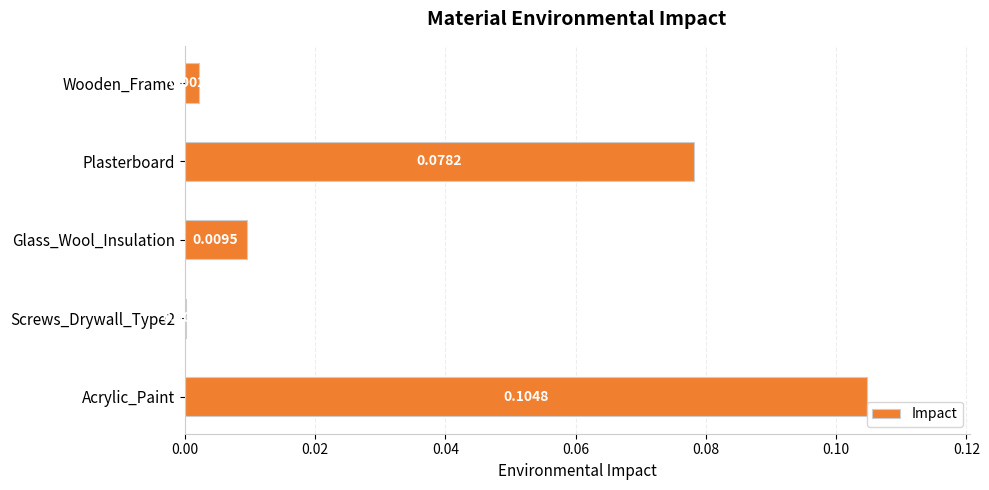

What is the change in value from Screws_Drywall_Type2 to Acrylic_Paint?

+0.1